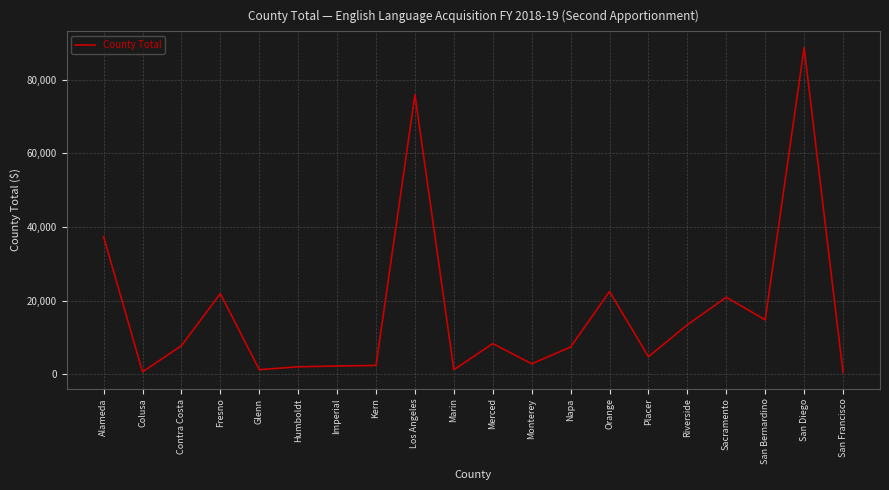

Does the chart display data point markers on the line(s)?

No